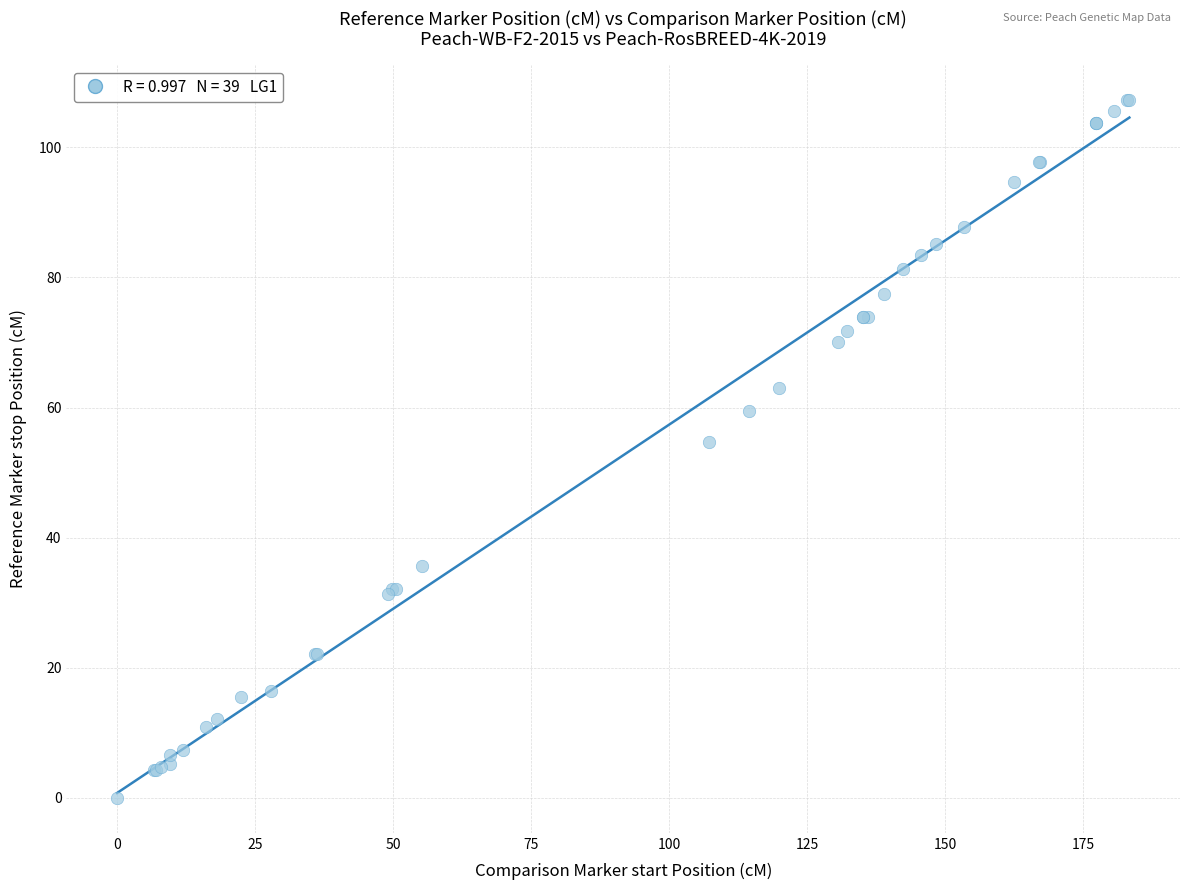

What Y value in the scatter plot is closest to 53?

54.7